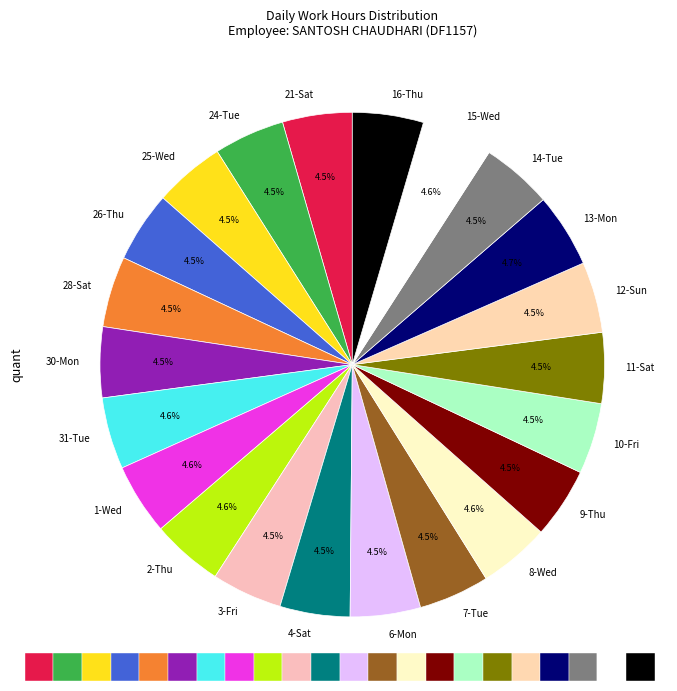

What percentage do 2-Thu and 8-Wed together represent?

9.1%